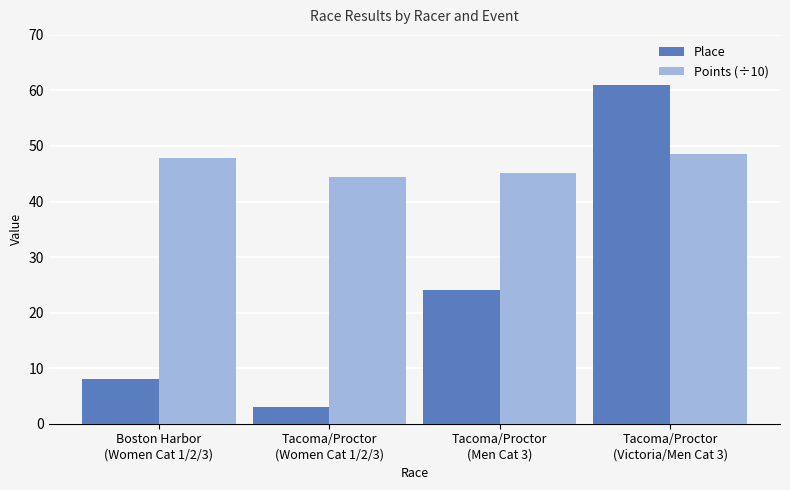

Reading right to left, extract all data points from this chart.

Place: 61.0	24.0	3.0	8.0
Points (÷10): 48.5	45.2	44.4	47.8